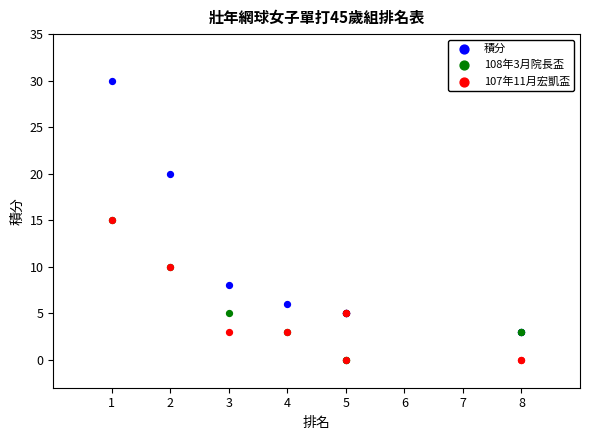

Which series contains the highest Y value?

積分